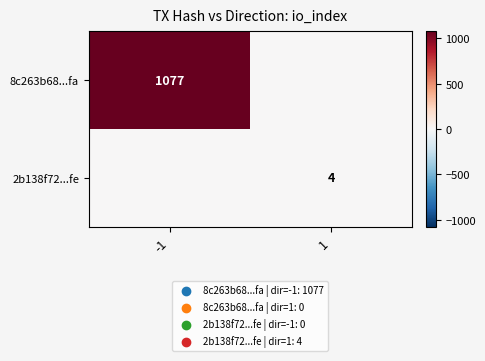

Between -1 and 1, which is larger?

-1